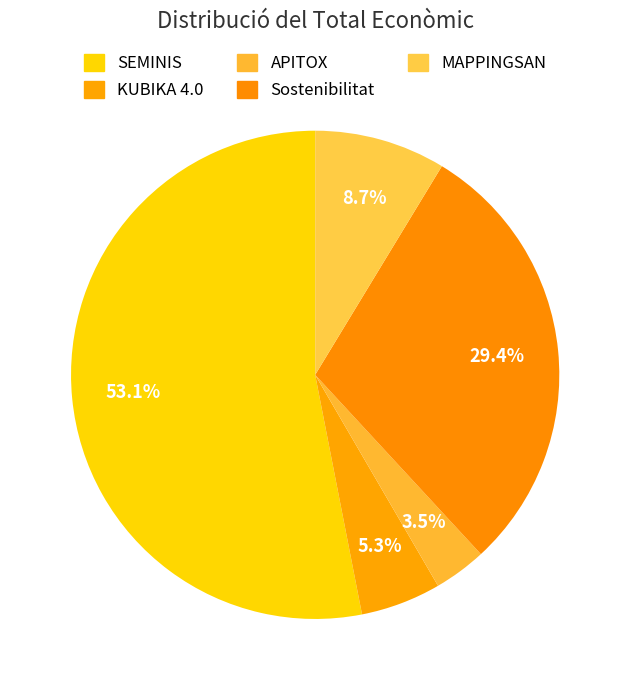

Is it true that SEMINIS is 53% of the pie?

True